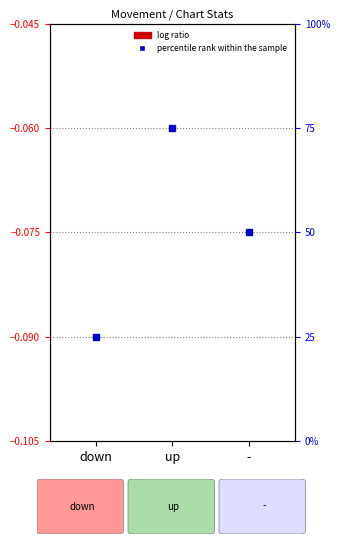

What position from the left is up?

2